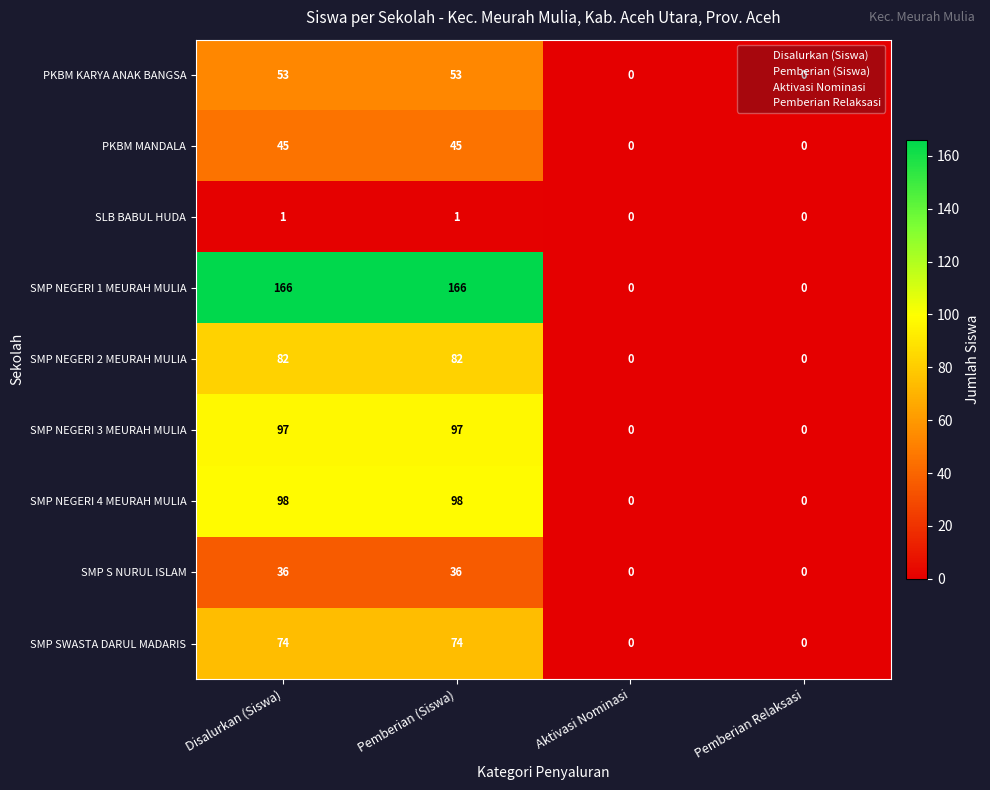

At Pemberian (Siswa), list the series in order from smallest to largest.

SLB BABUL HUDA, SMP S NURUL ISLAM, PKBM MANDALA, PKBM KARYA ANAK BANGSA, SMP SWASTA DARUL MADARIS, SMP NEGERI 2 MEURAH MULIA, SMP NEGERI 3 MEURAH MULIA, SMP NEGERI 4 MEURAH MULIA, SMP NEGERI 1 MEURAH MULIA